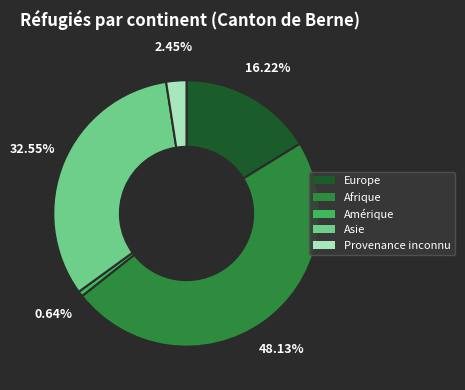

To the nearest percent, what is the difference between the Asie and Amérique slice percentages?

32%